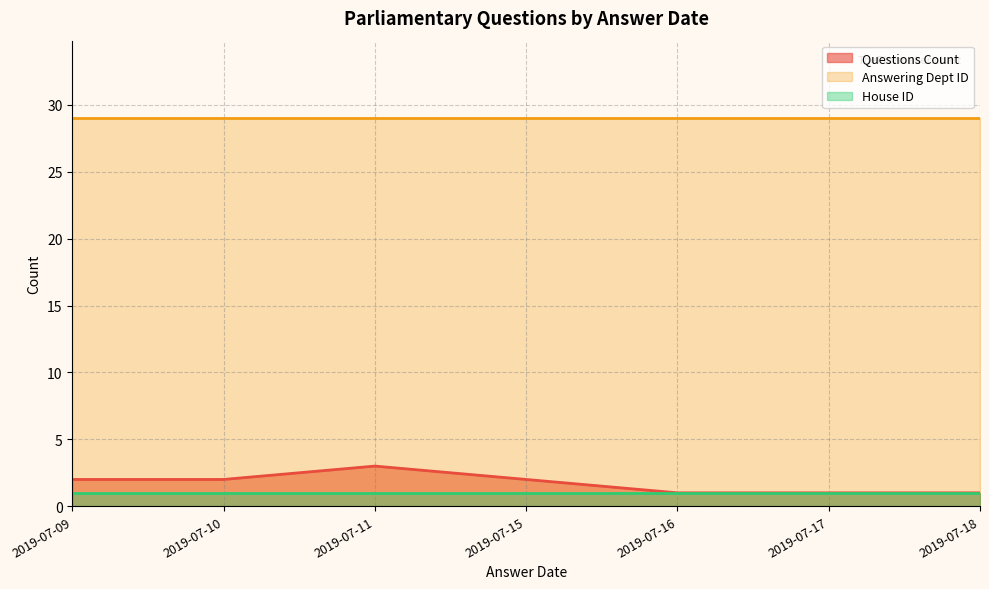

True or false: Questions Count and House ID cross at least once.

False